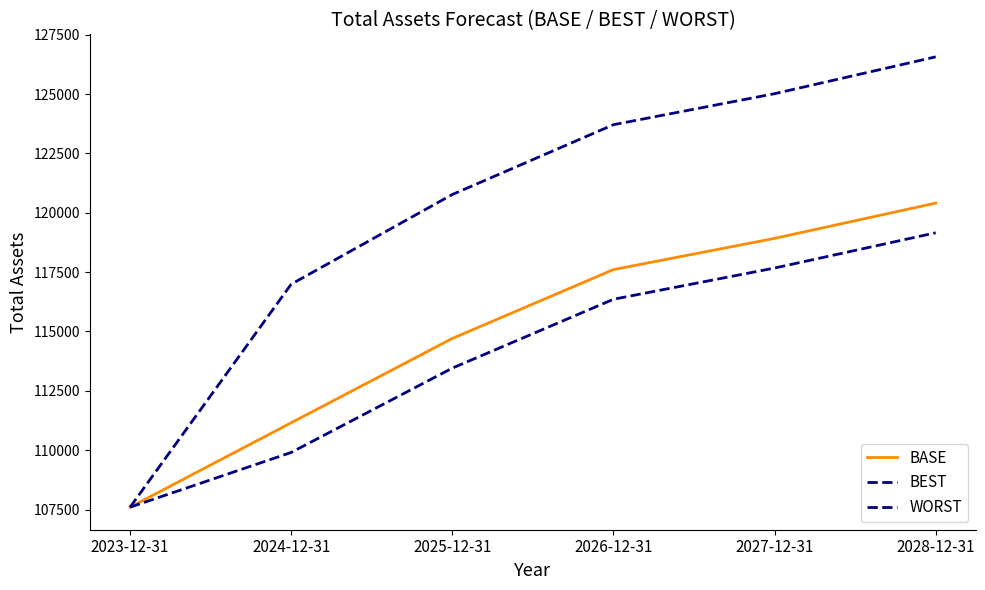

True or false: BEST and WORST intersect in this chart.

False